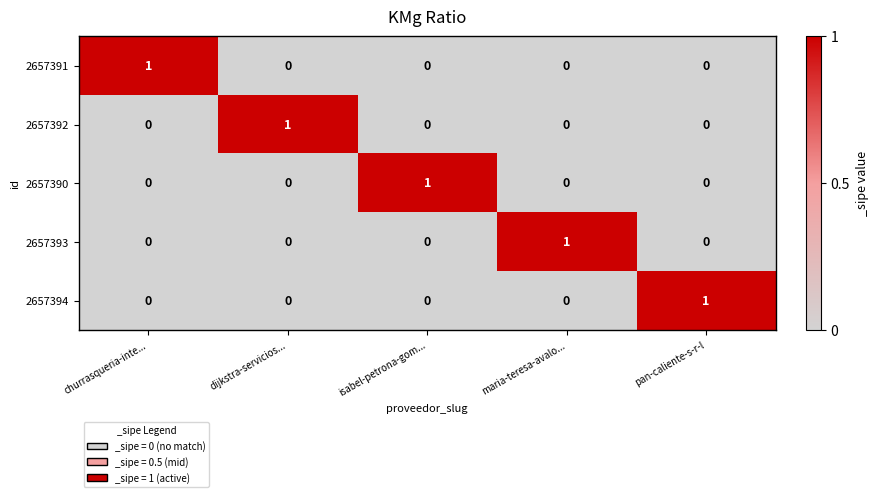

At how many categories does at least one series exceed 0?

5